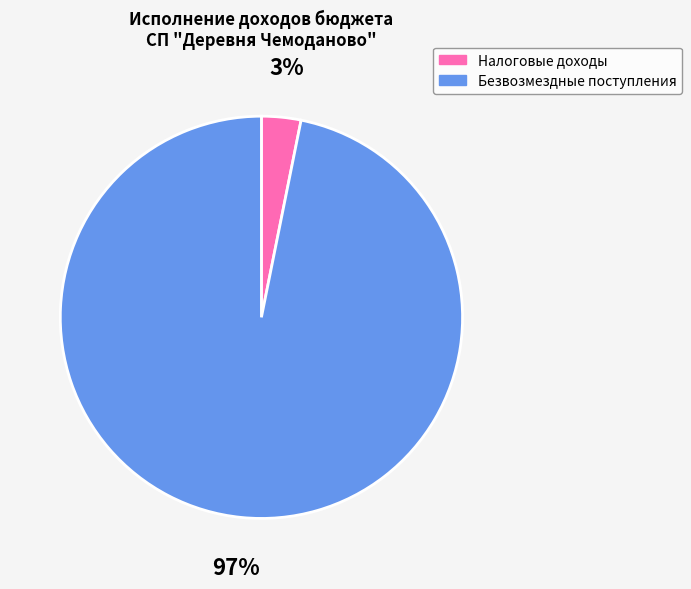

Is there a majority slice in this chart?

Yes